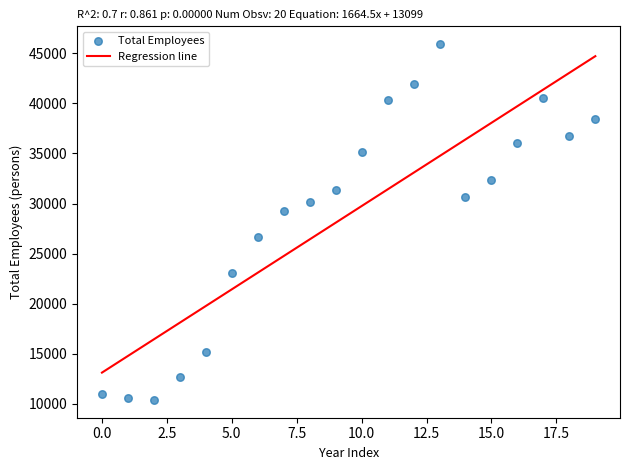

What is the range of Y values (max minus min)?

35560.0